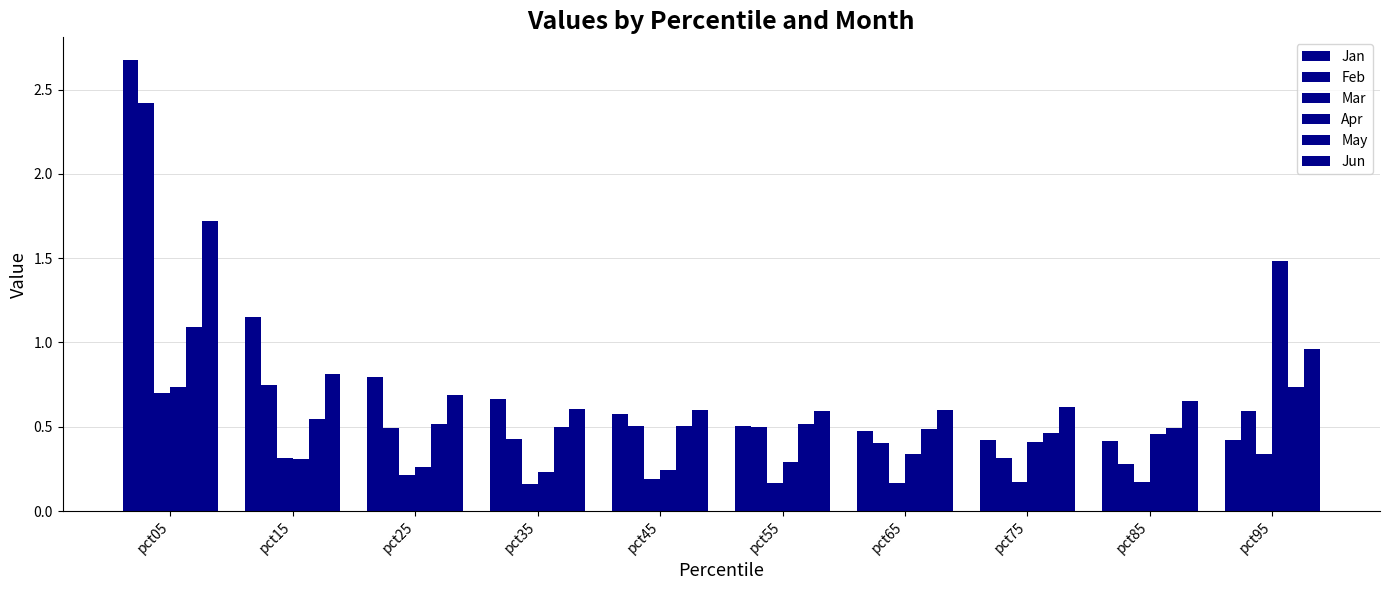

Which category has the highest value in the Mar series?

pct05